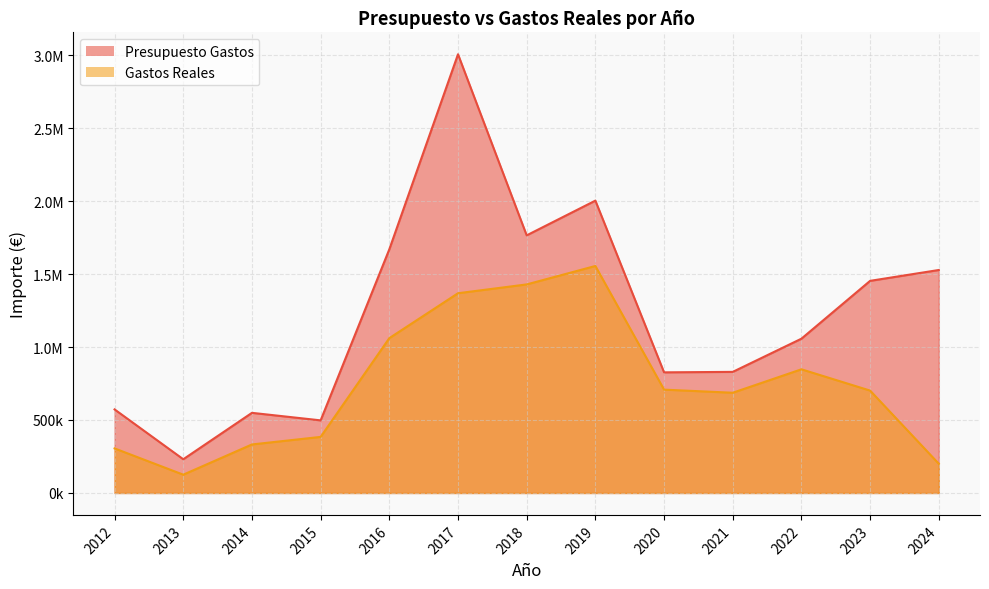

True or false: Gastos Reales and Presupuesto Gastos cross at least once.

False